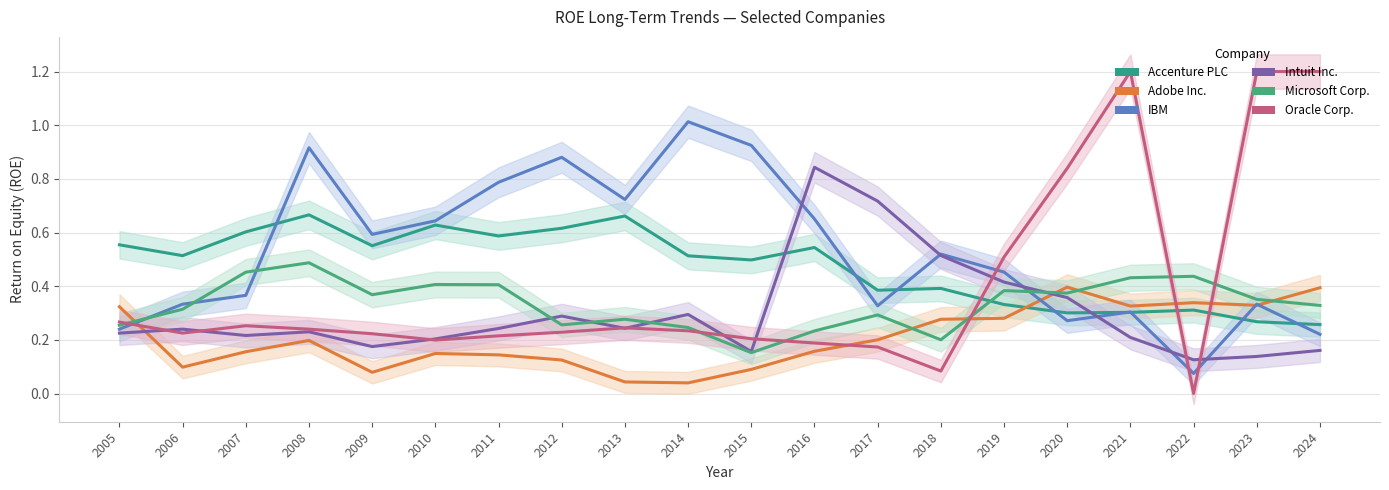

What is the average value of the Accenture PLC series?

0.5